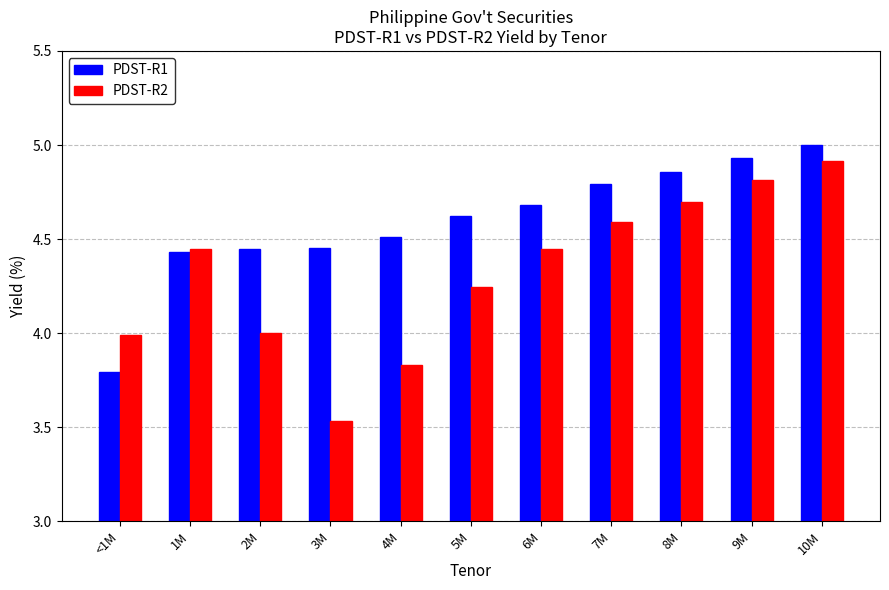

Rank the series by their average value, from highest to lowest.

PDST-R1, PDST-R2